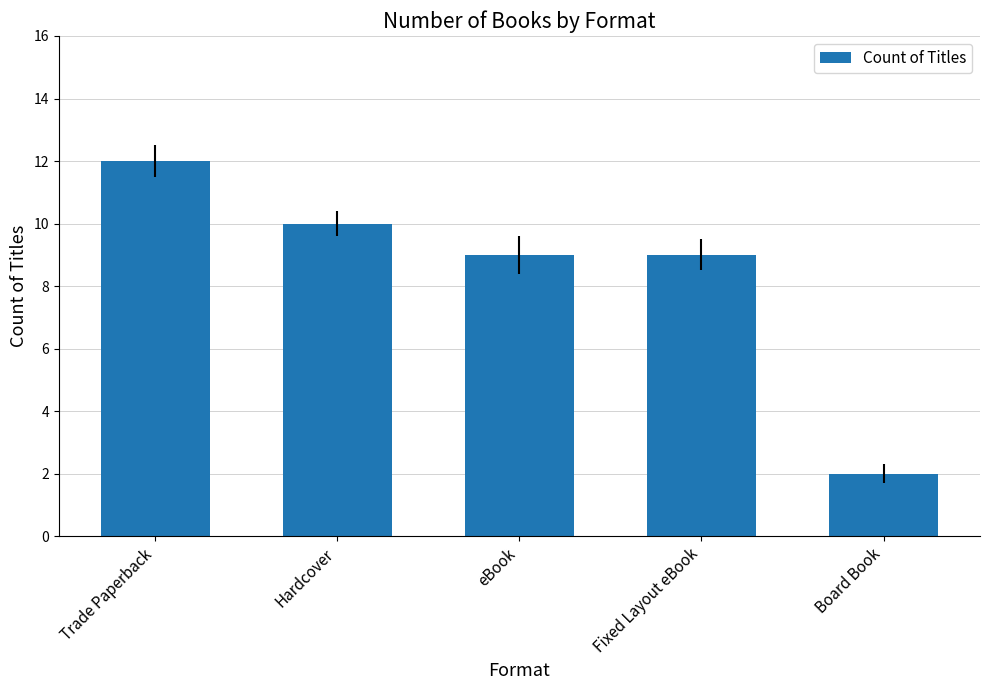

Which label corresponds to the smallest value in the chart?

Board Book